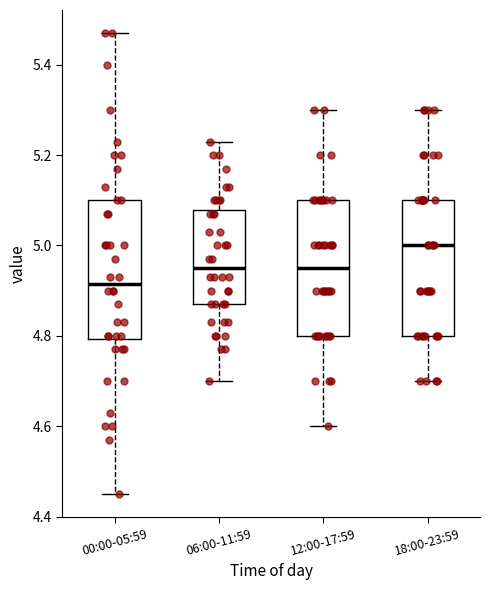

Reading left to right, transcribe this box plot: for each box, give where its median line is, the range the box spans, and where its two whiskers end, as read against the y-axis. The values are not printed on the chart, so give them approximately, as read against the axis.

00:00-05:59: median 4.92, box 4.80 to 5.10, whiskers 4.46 to 5.48
06:00-11:59: median 4.96, box 4.88 to 5.08, whiskers 4.70 to 5.24
12:00-17:59: median 4.96, box 4.80 to 5.10, whiskers 4.60 to 5.30
18:00-23:59: median 5.00, box 4.80 to 5.10, whiskers 4.70 to 5.30